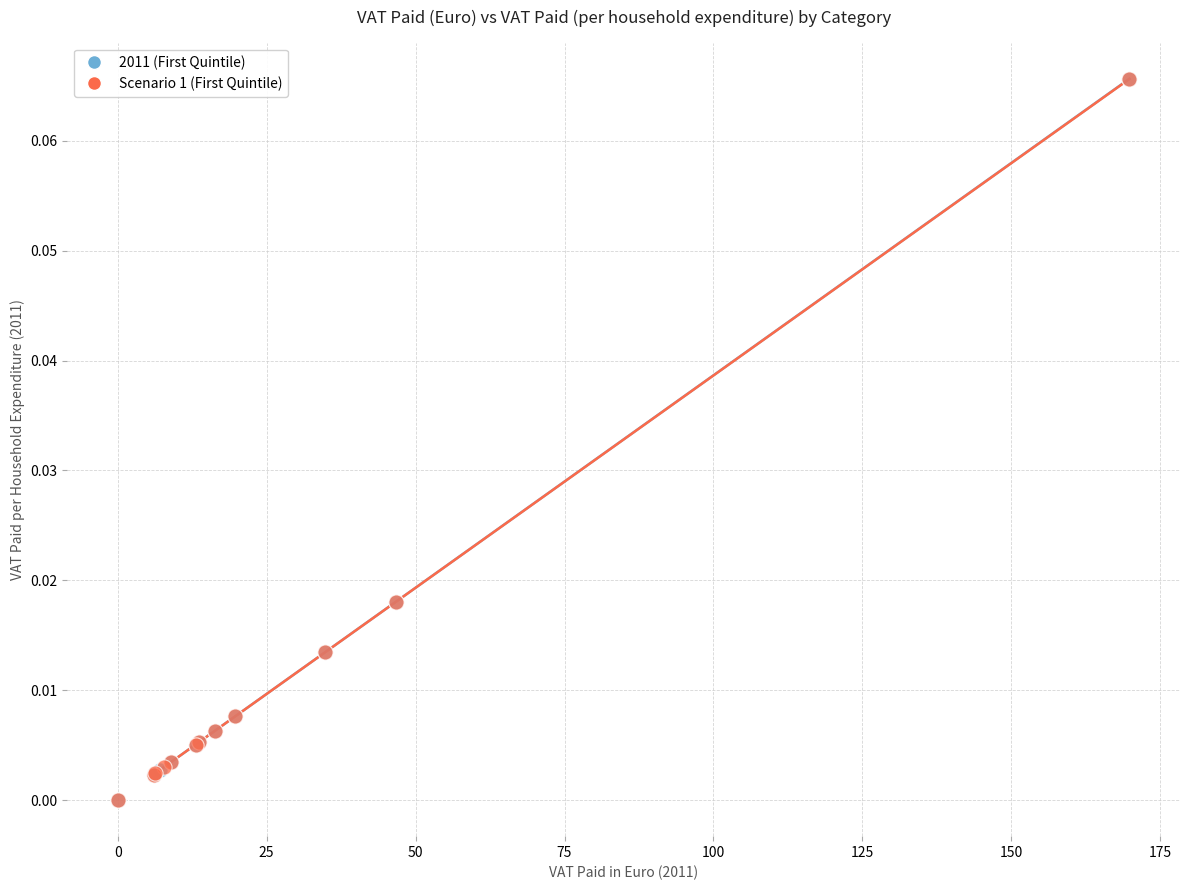

Which series has the largest Y range (max minus min)?

2011 (First Quintile)